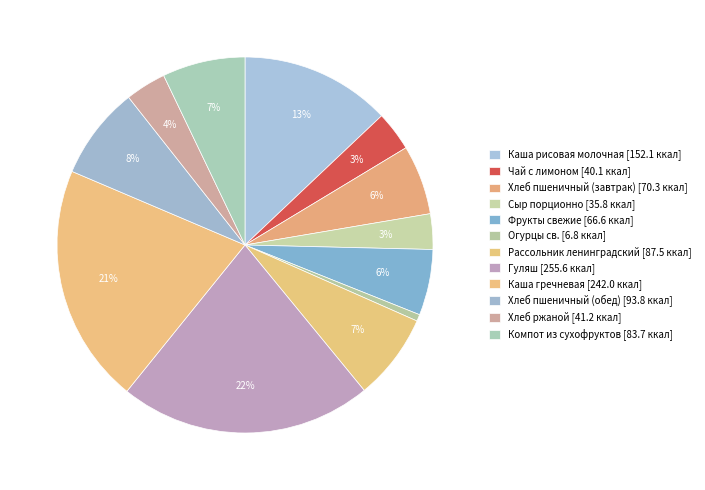

To the nearest percent, what is the average slice percentage?

8%